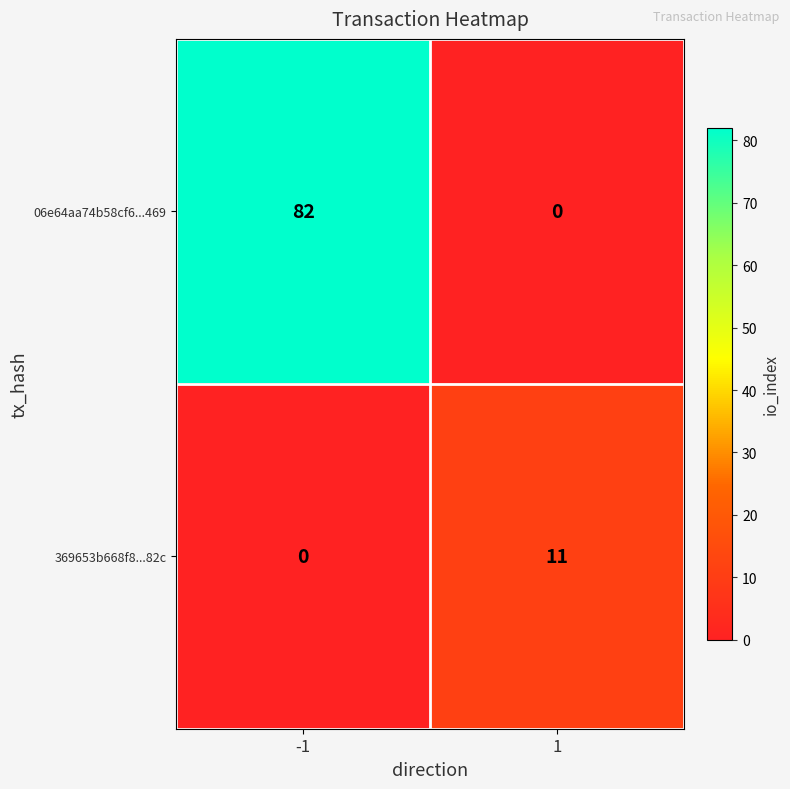

What is the spread (max minus min) of values at -1?

82